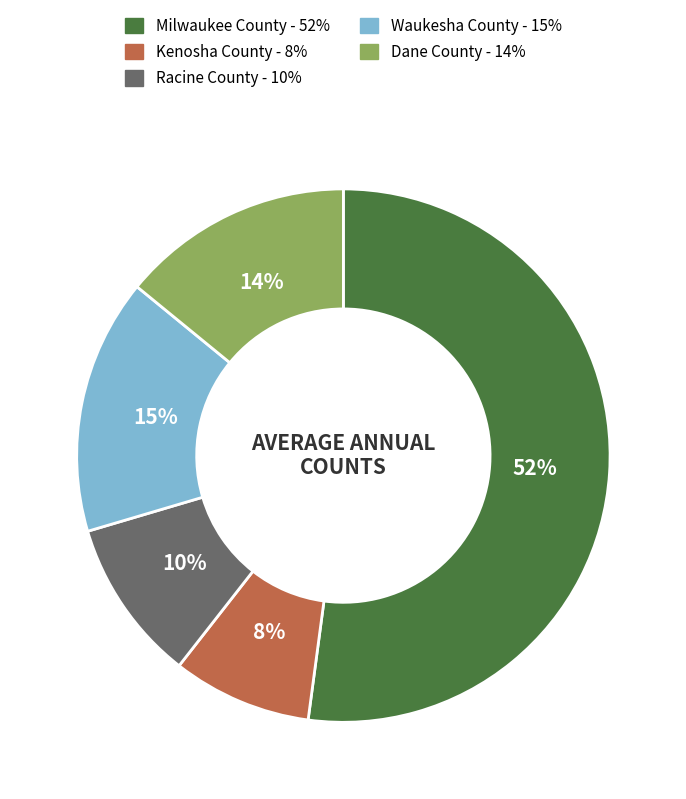

Which category accounts for the majority?

Milwaukee County